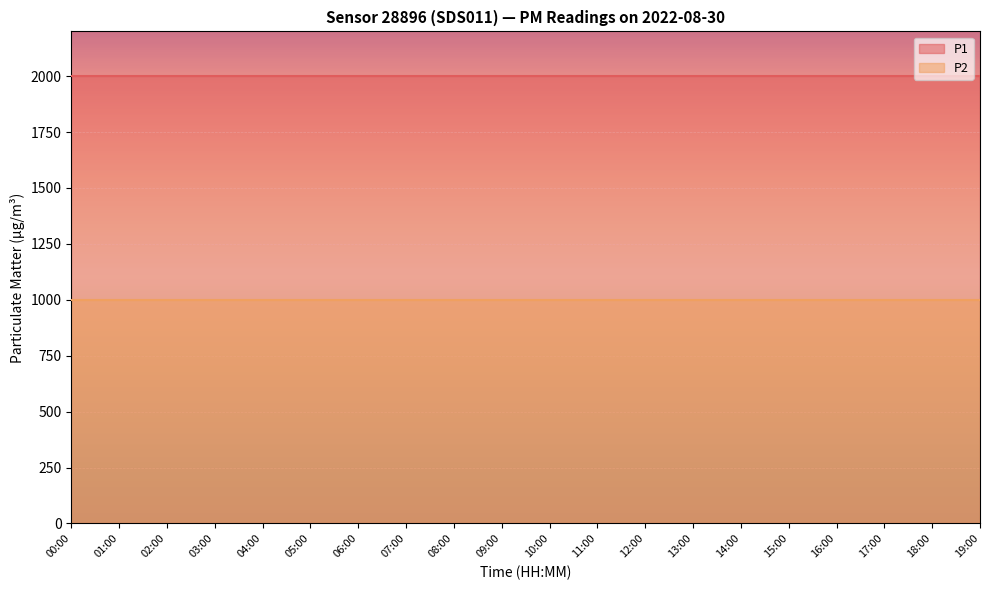

True or false: P1 and P2 cross at least once.

False